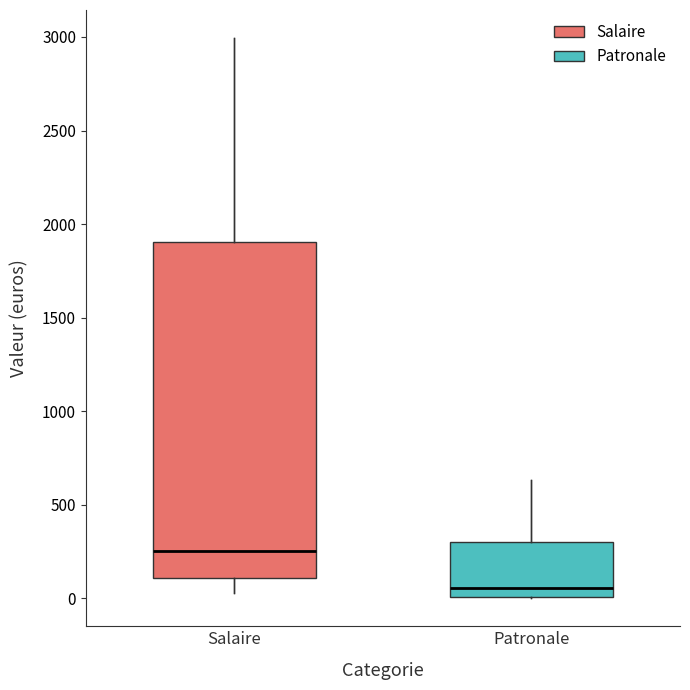

Which box's median line is the highest?

Salaire